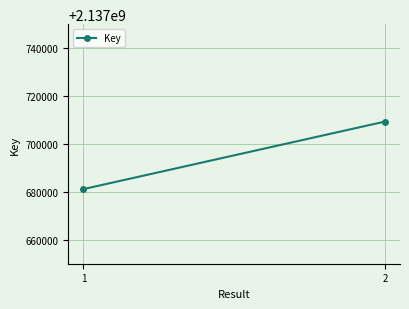

Approximately how many times larger is the value at 1 compared to 2?

1.0